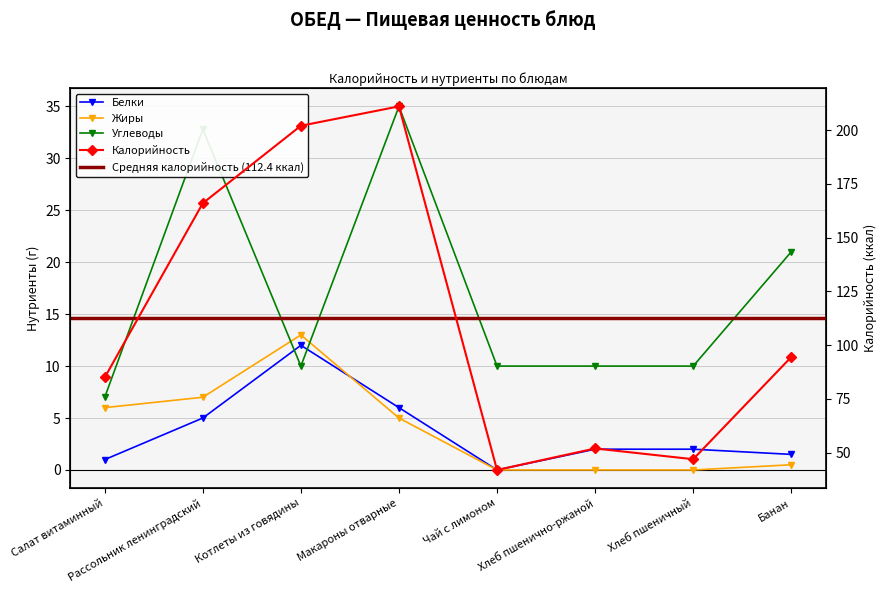

What is the total value across all series at Котлеты из говядины?

237.0